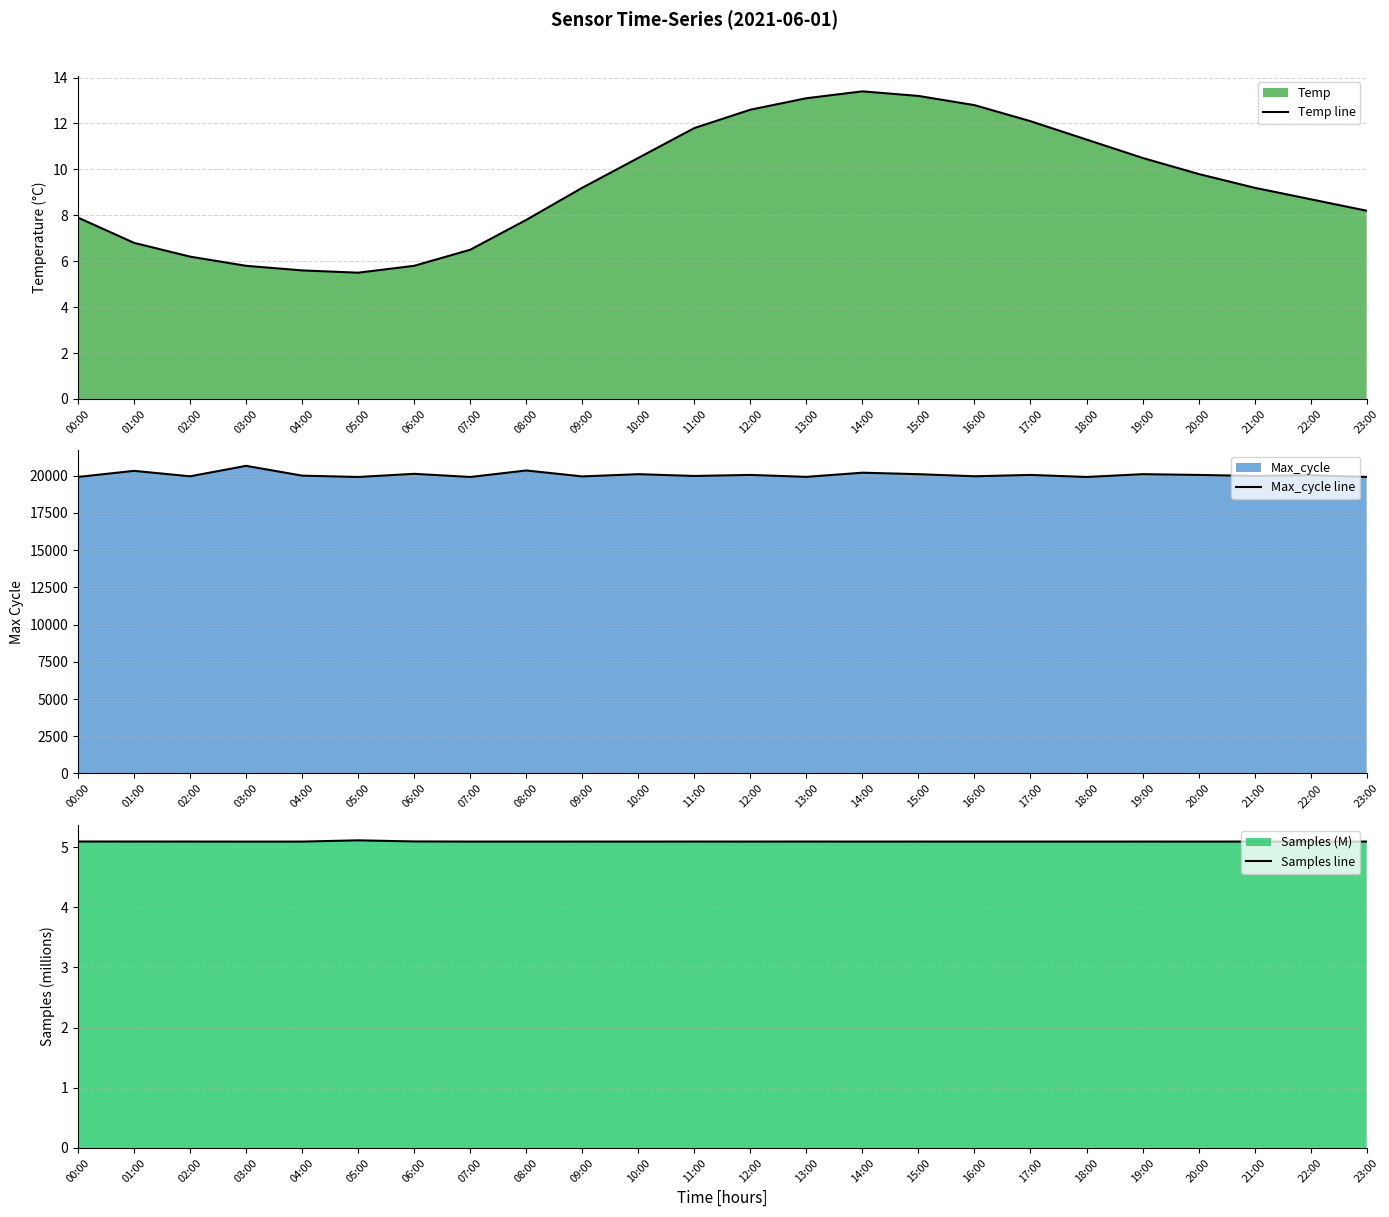

Which label corresponds to the largest value in the chart?

03:00